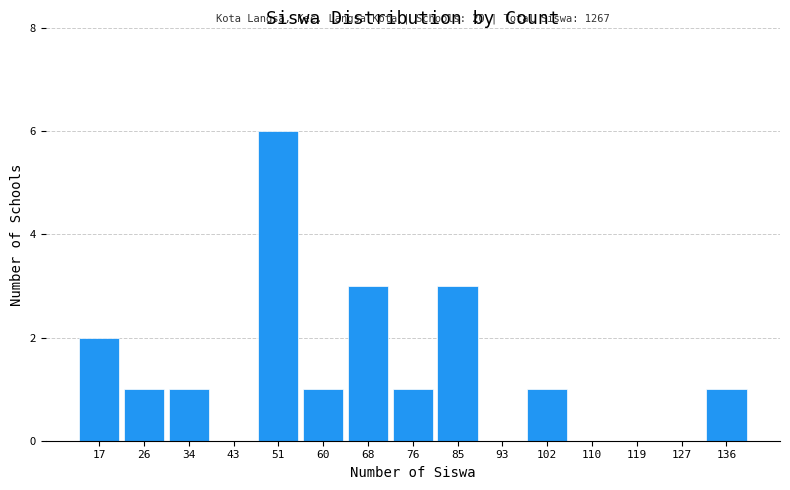

Which range on the x-axis has the tallest bar?

47 to 55